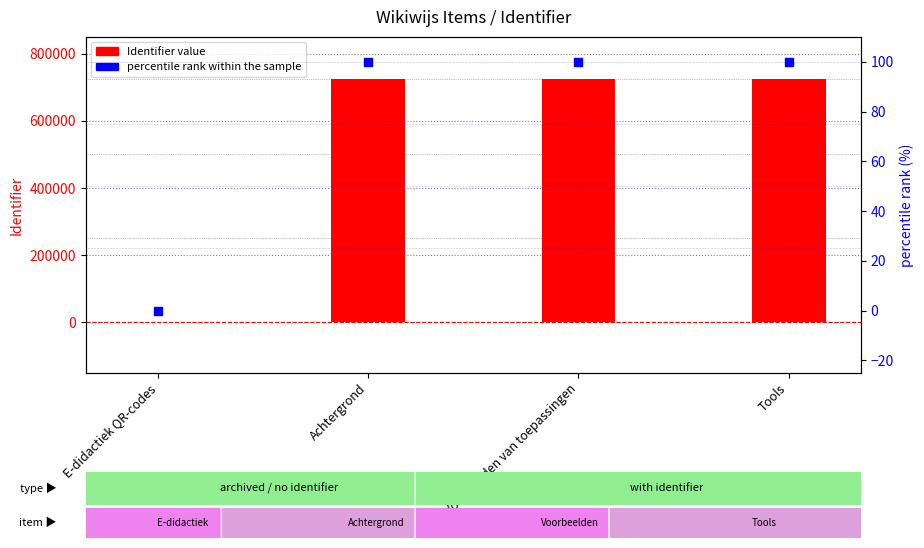

What are all the series names shown in the legend?

Identifier value, percentile rank within the sample